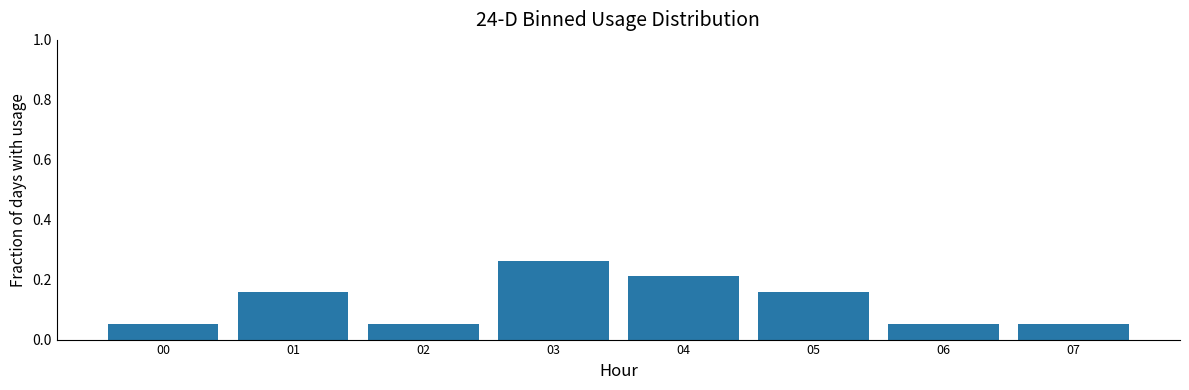

What is the change in value from 02 to 04?

+0.2